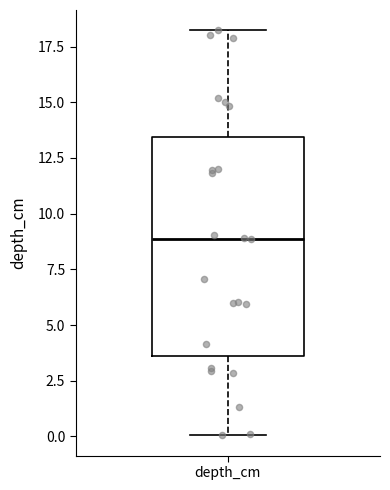

Where is the lower edge of the box for depth_cm on the y-axis? The values are not printed on the chart, so give them approximately, as read against the axis.

3.5